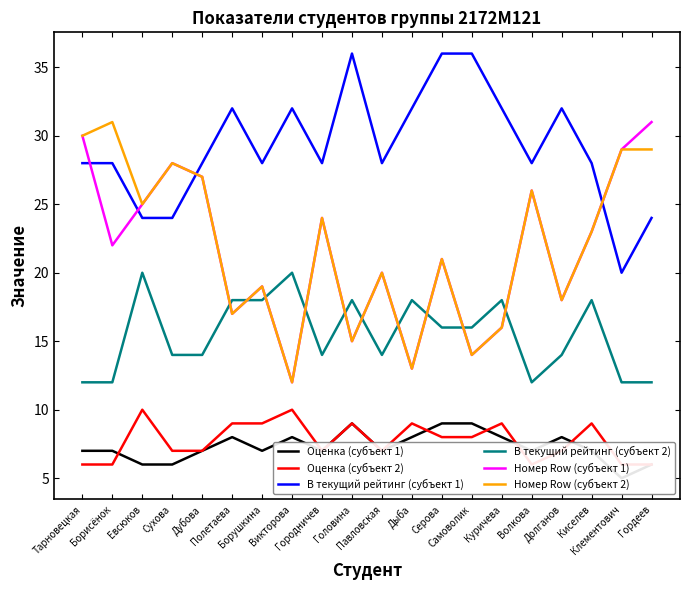

What is the average value of the Номер Row (субъект 2) series?

22